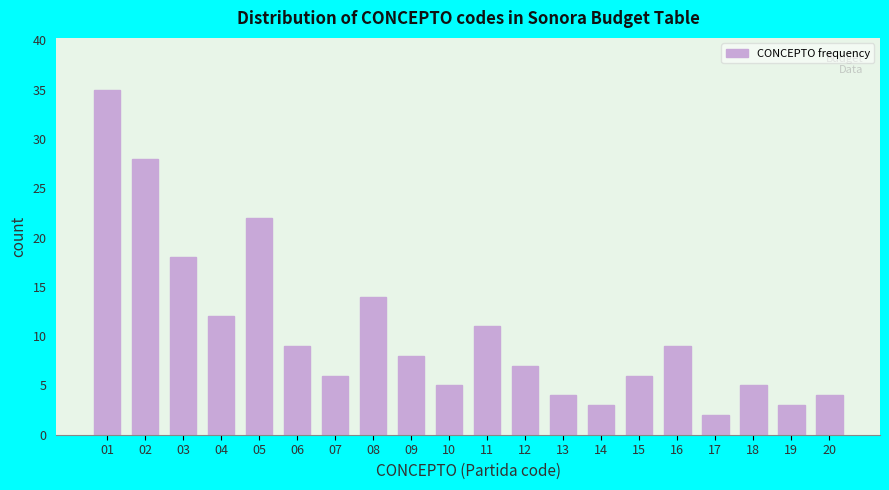

Reading left to right, extract all data points from this chart.

35	28	18	12	22	9	6	14	8	5	11	7	4	3	6	9	2	5	3	4